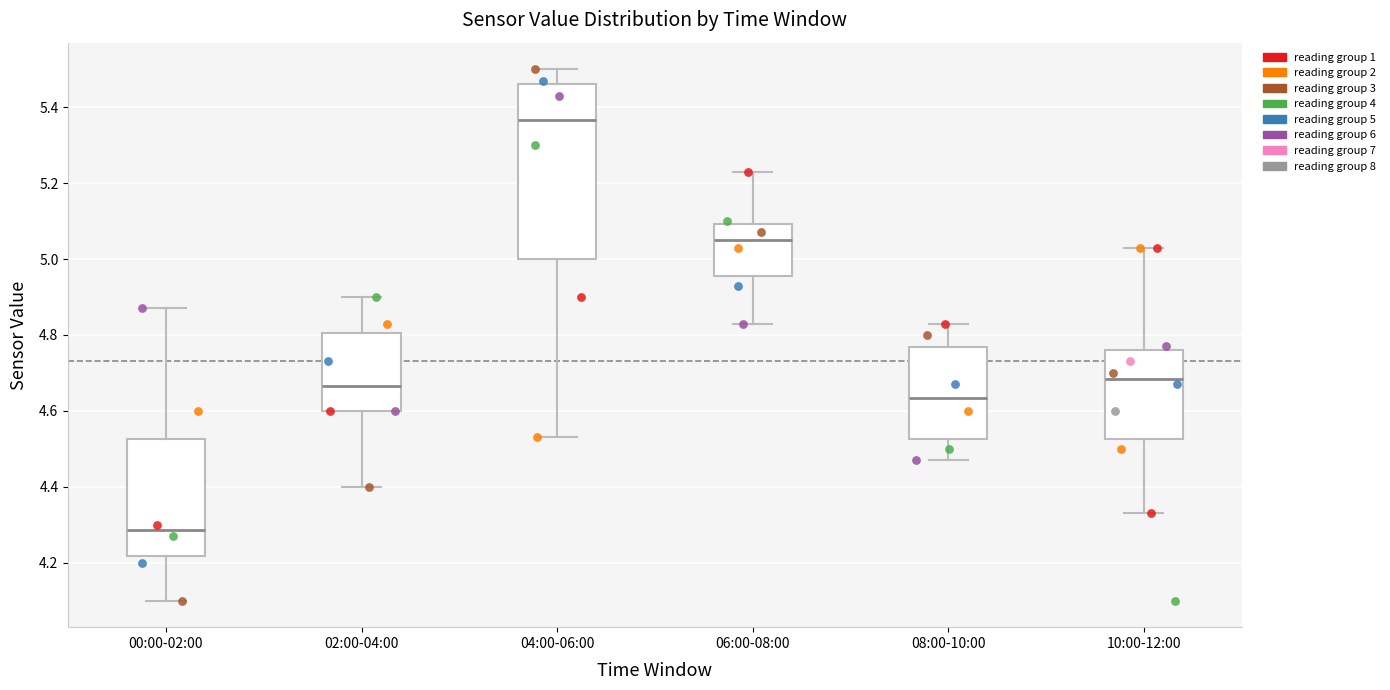

Comparing the boxes themselves (not the whiskers), which one is the tallest?

04:00-06:00